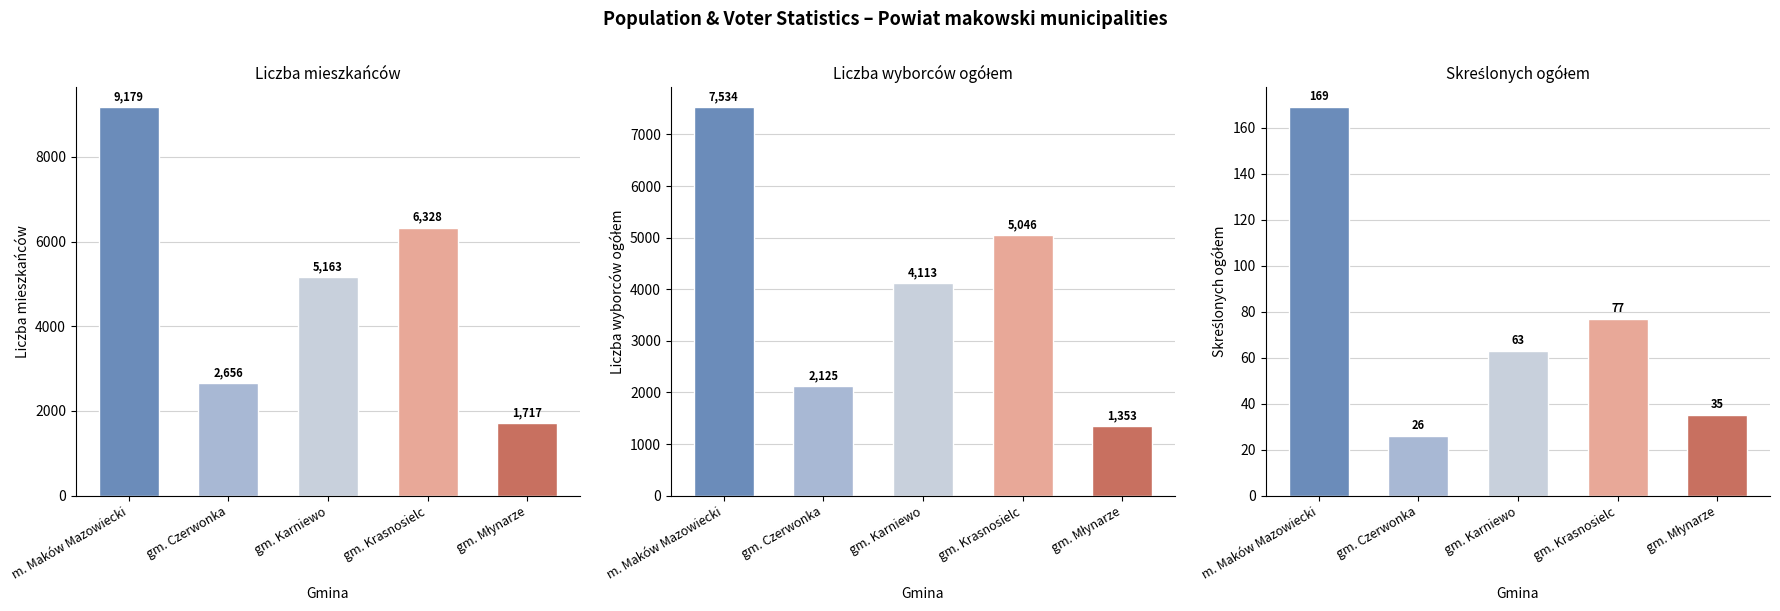

How many bars are there in total?

15